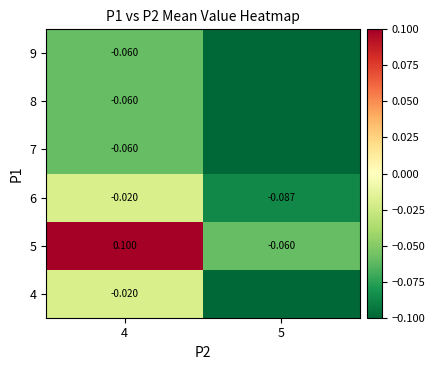

Which category has the lowest value across all series?

5